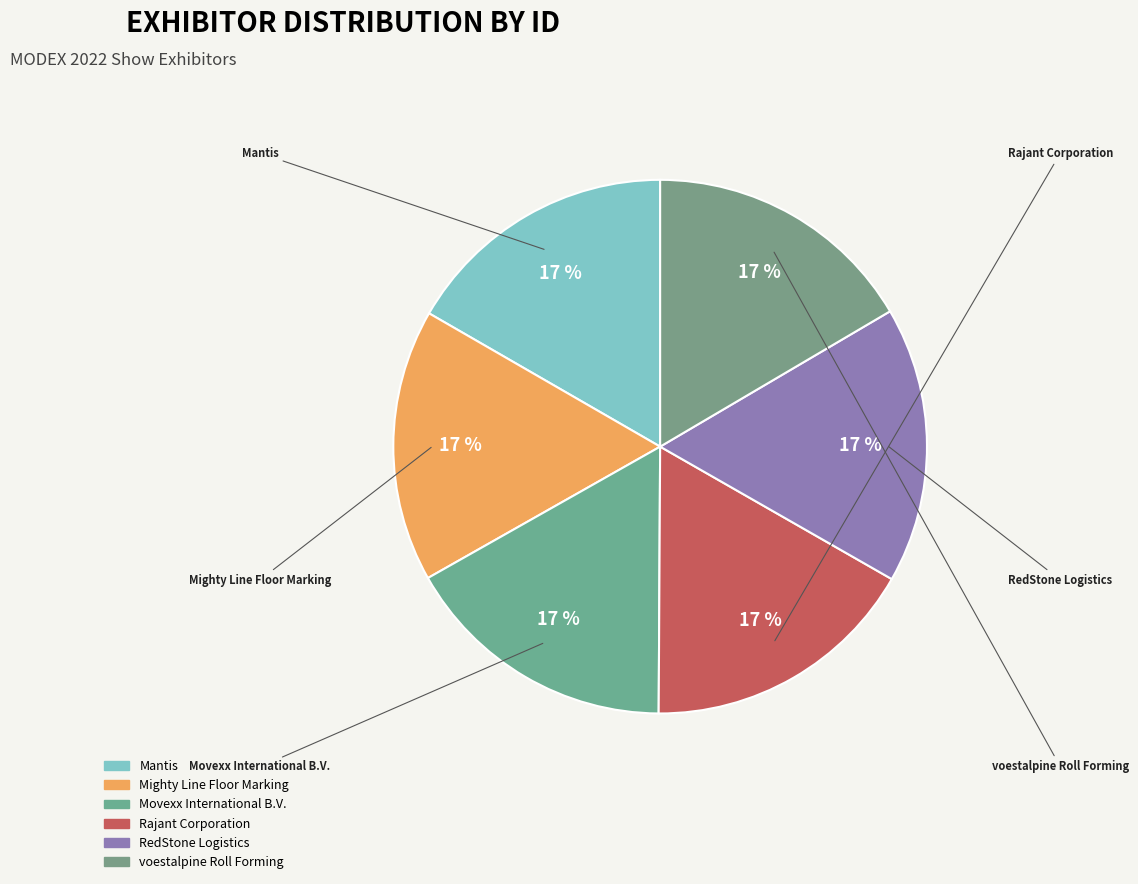

To the nearest percent, what is the average slice percentage?

17%